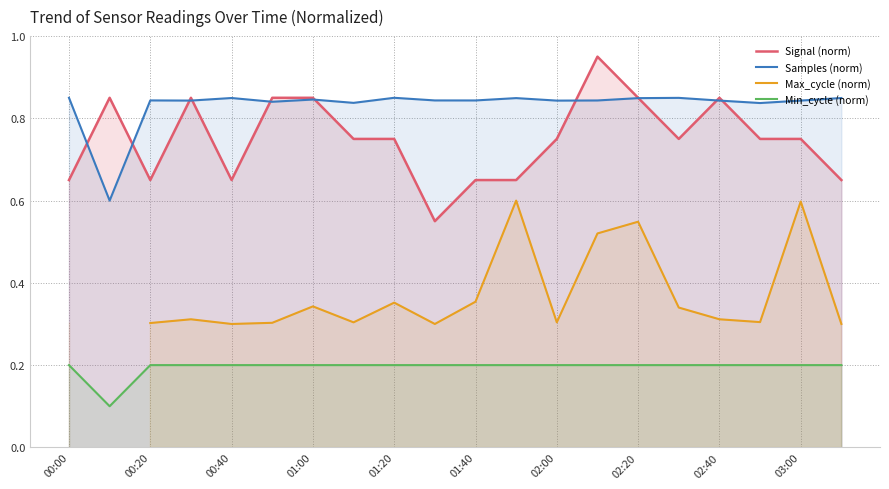

True or false: Min_cycle (norm) and Samples (norm) intersect in this chart.

False